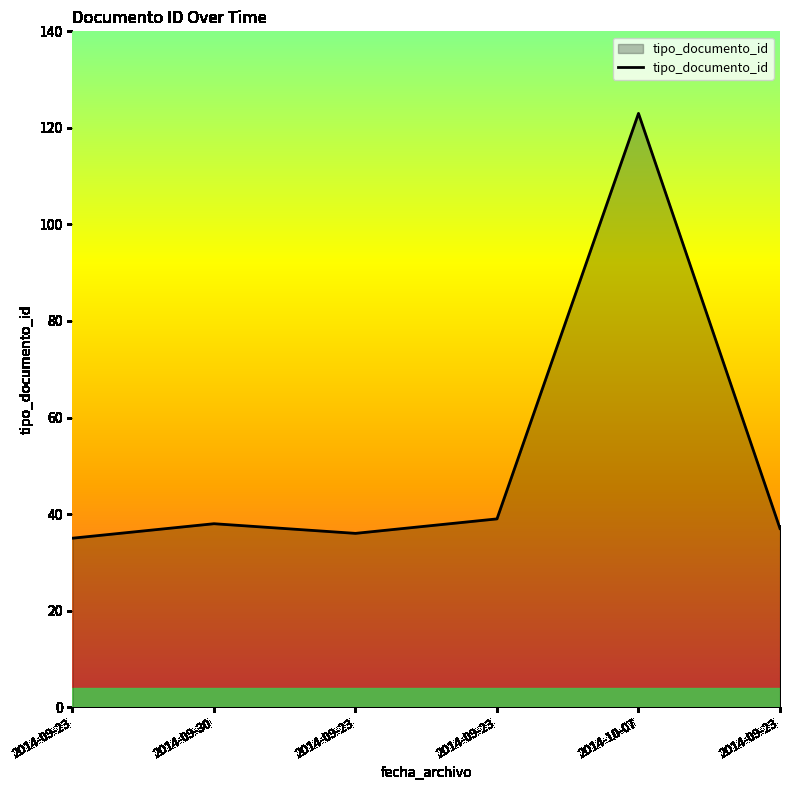

At which category does the chart reach its minimum across all series?

2014-09-23